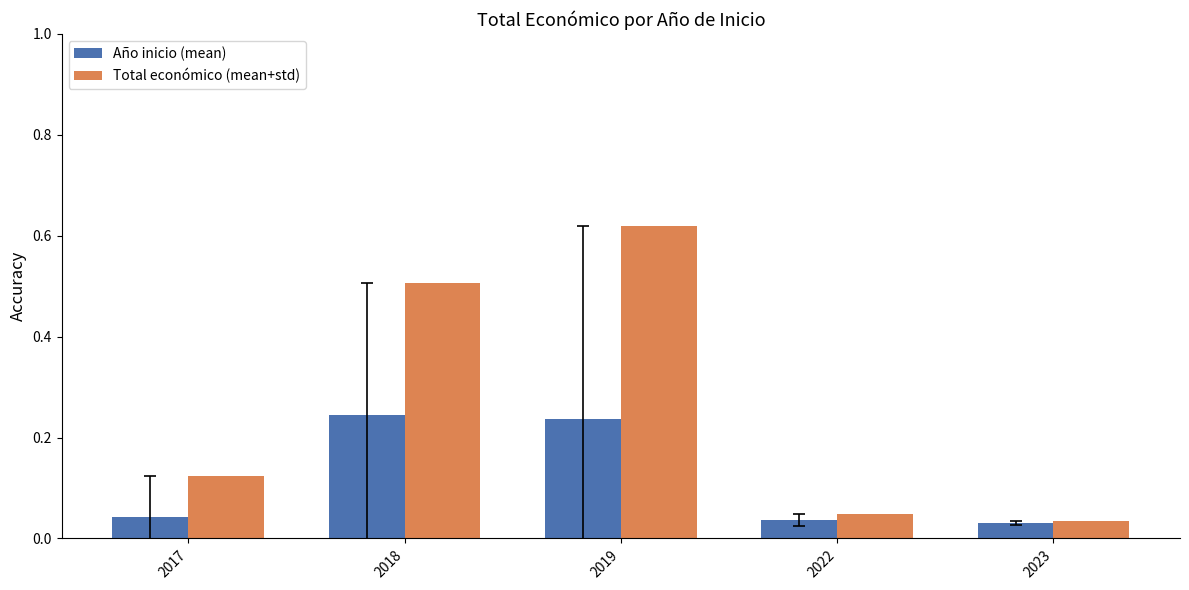

How many bars are there in each group?

2